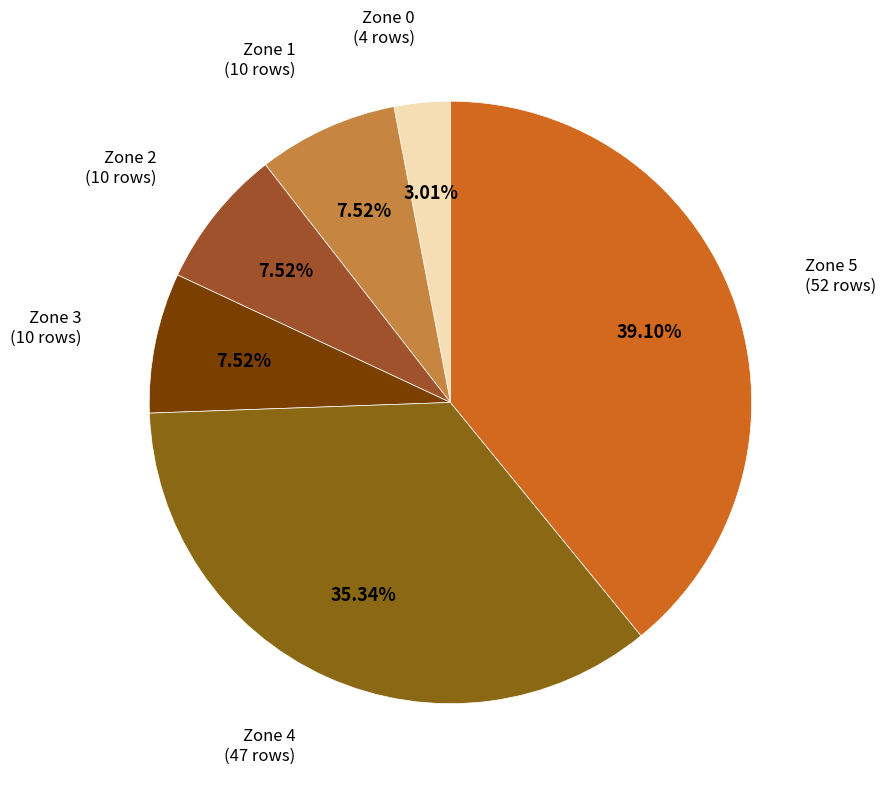

Count the number of slices in the pie.

6